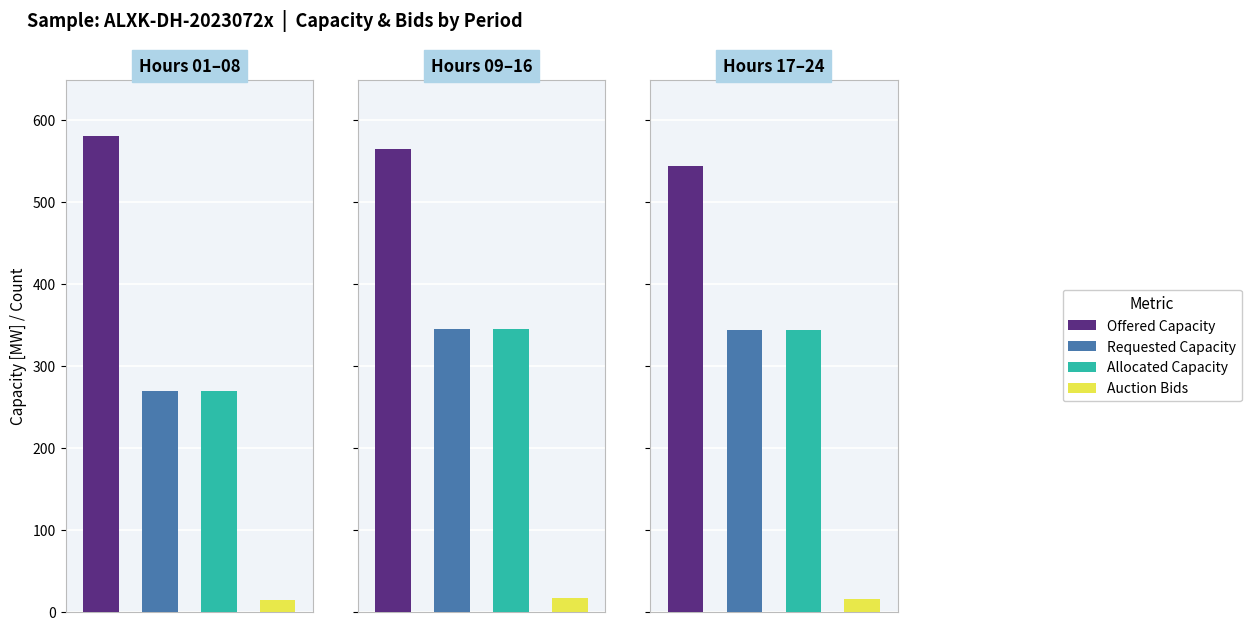

Does the chart contain stacked bars?

No